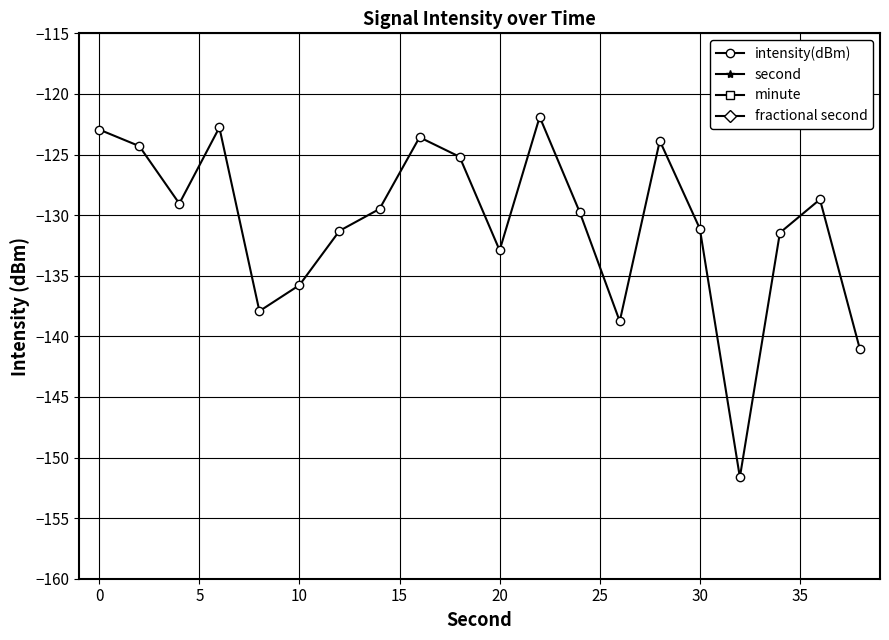

How many interior local valleys does the intensity(dBm) series have?

5